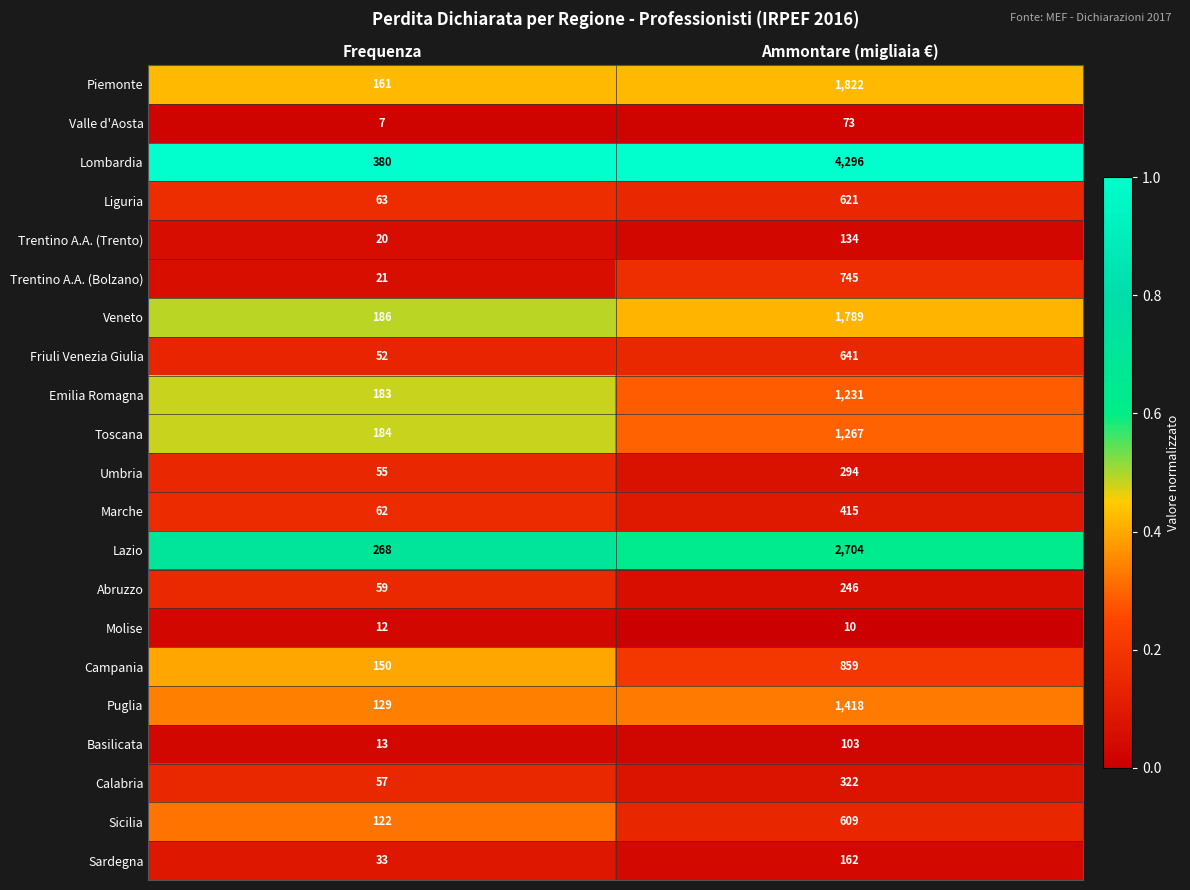

What is the smallest value displayed?

7